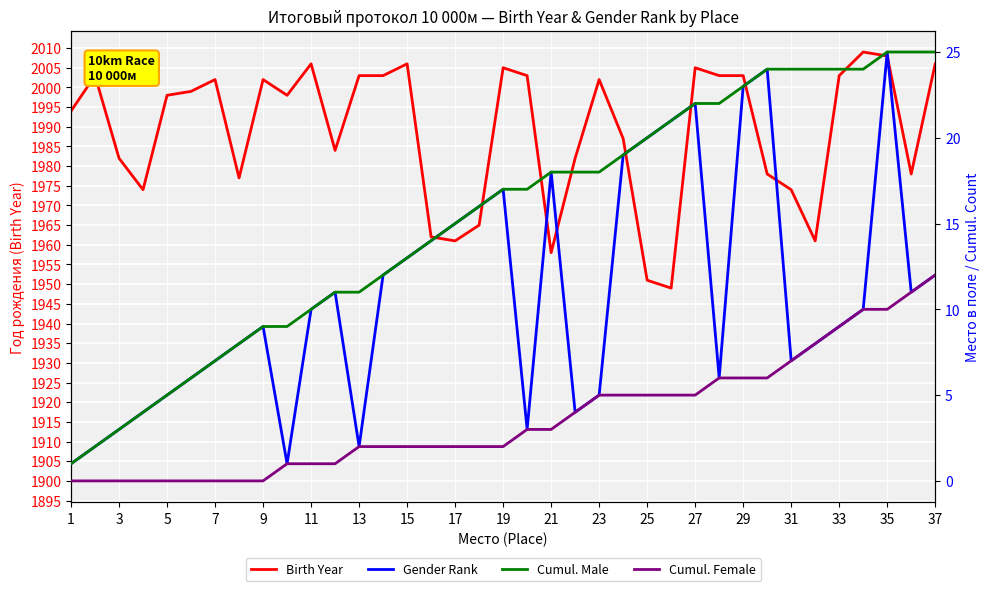

What is the minimum value for Birth Year?

1949